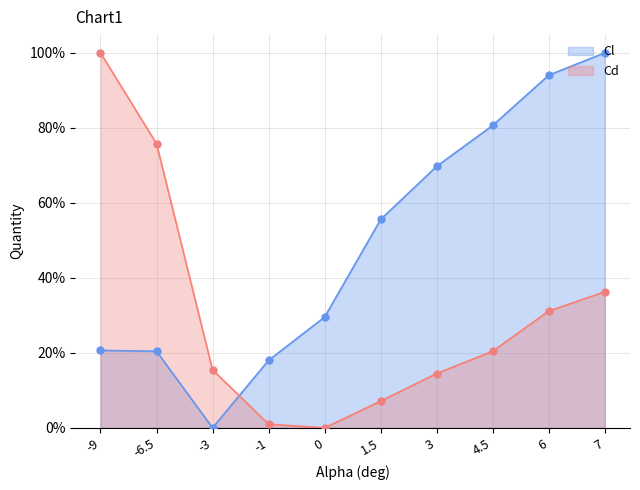

Does the chart have visible grid lines?

Yes